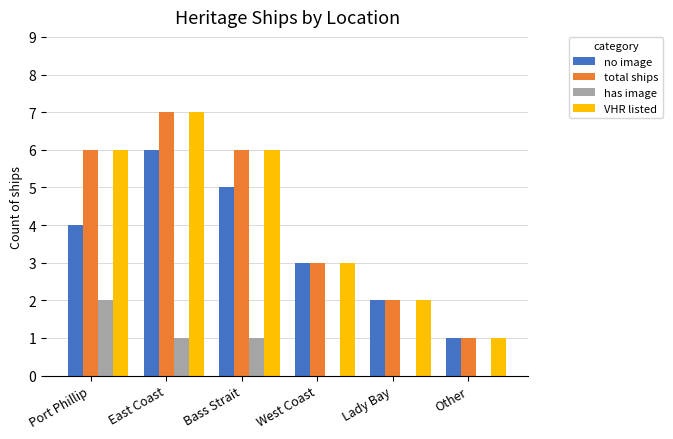

The value of total ships at Bass Strait is 6. True or false?

True